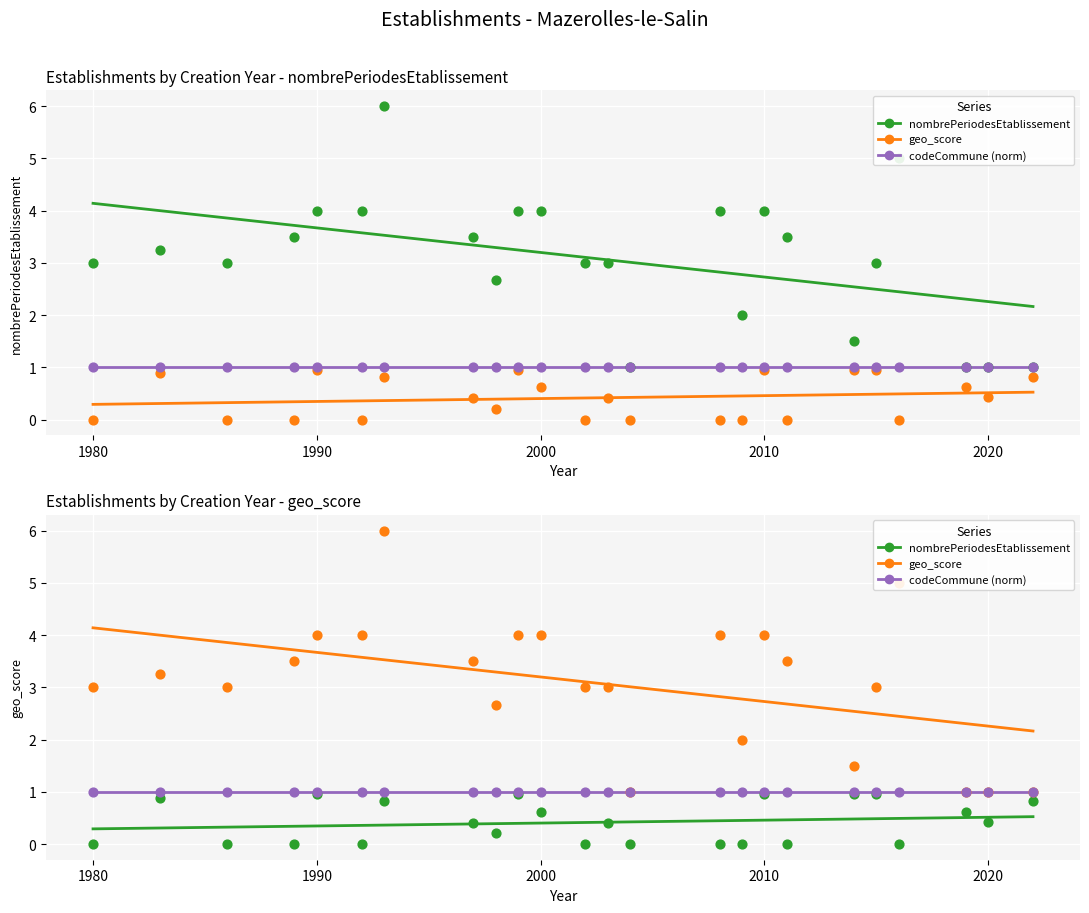

Which series has the largest Y range (max minus min)?

geo_score